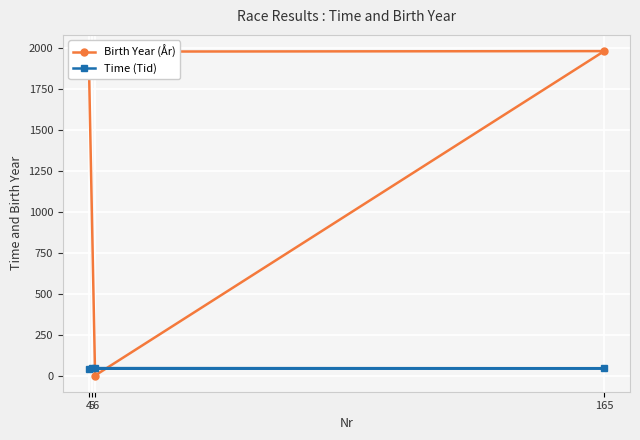

What is the difference between the maximum and minimum values in the Birth Year (År) series?

1978.0